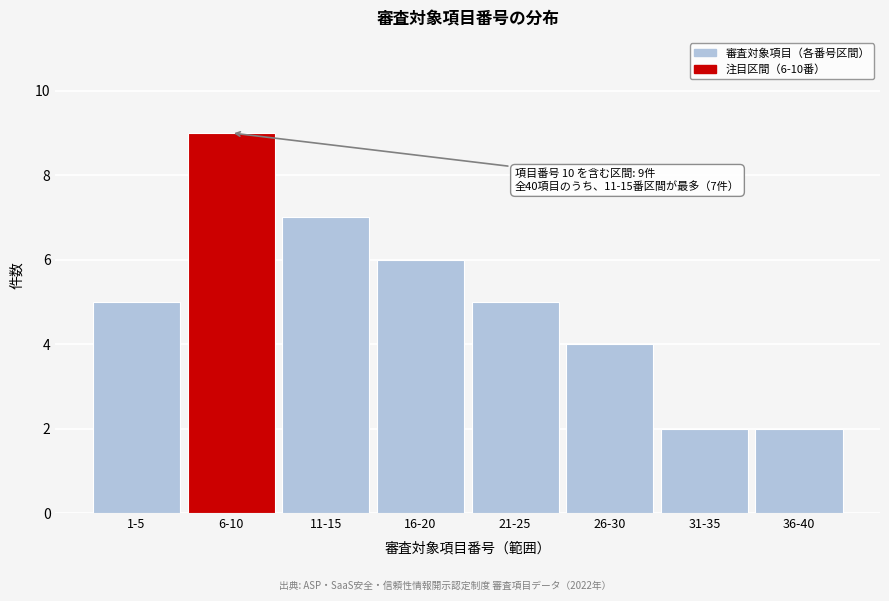

Reading left to right, list all the values displayed in this chart.

5	9	7	6	5	4	2	2